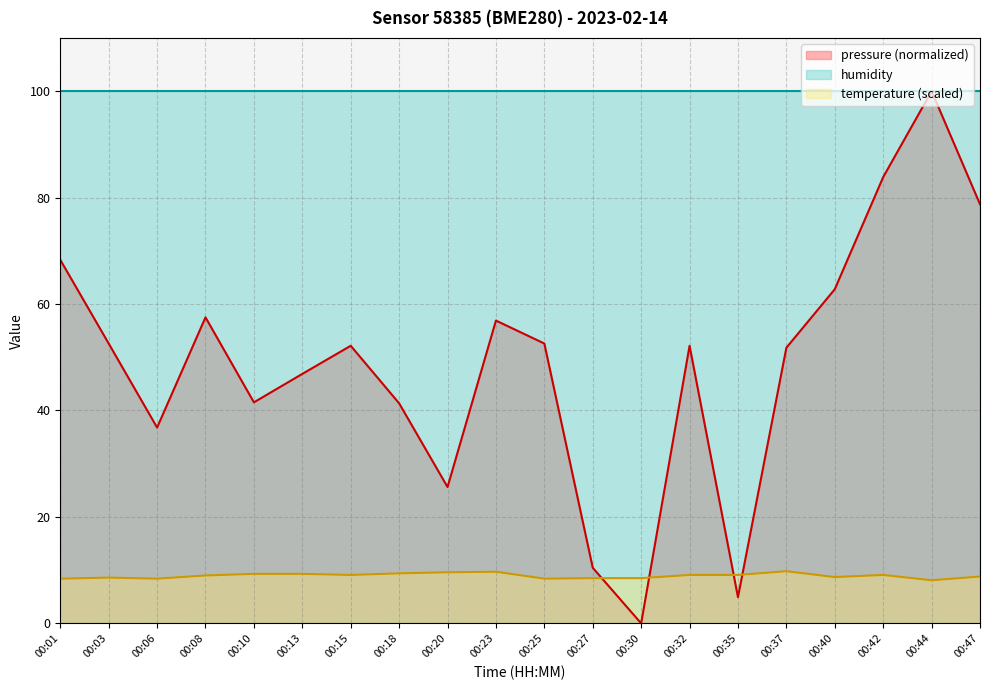

The temperature series shows 9.1 at 00:42. True or false?

True